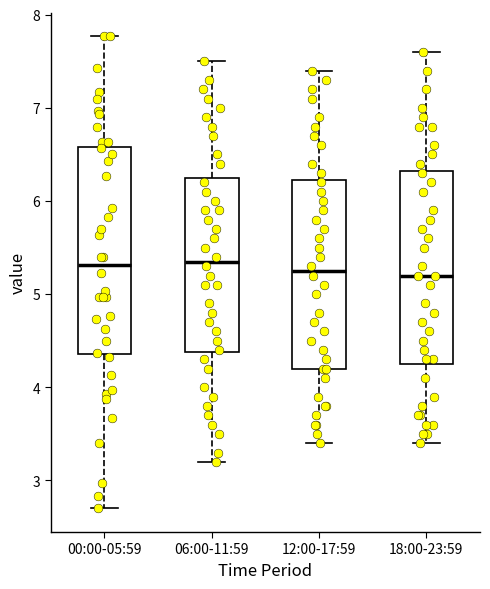

Which box is the tallest, from its lower edge to its upper edge?

00:00-05:59